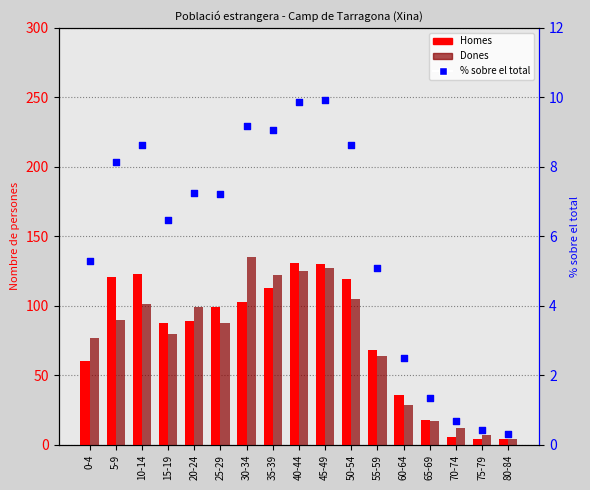

What is the total value across all series at 45-49?

266.9